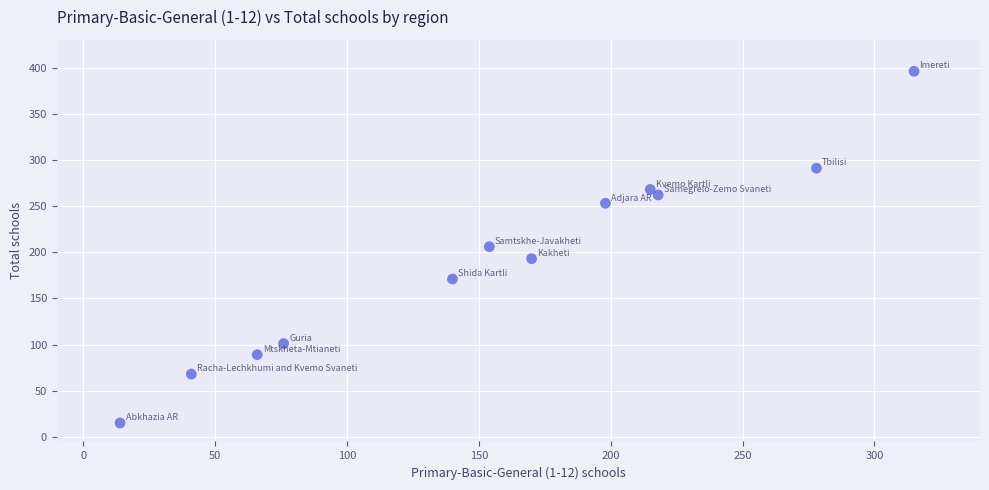

What is the average X value?

157